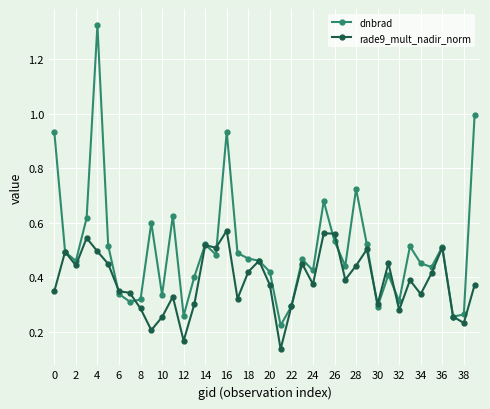

True or false: dnbrad has more than 0 interior local peaks.

True